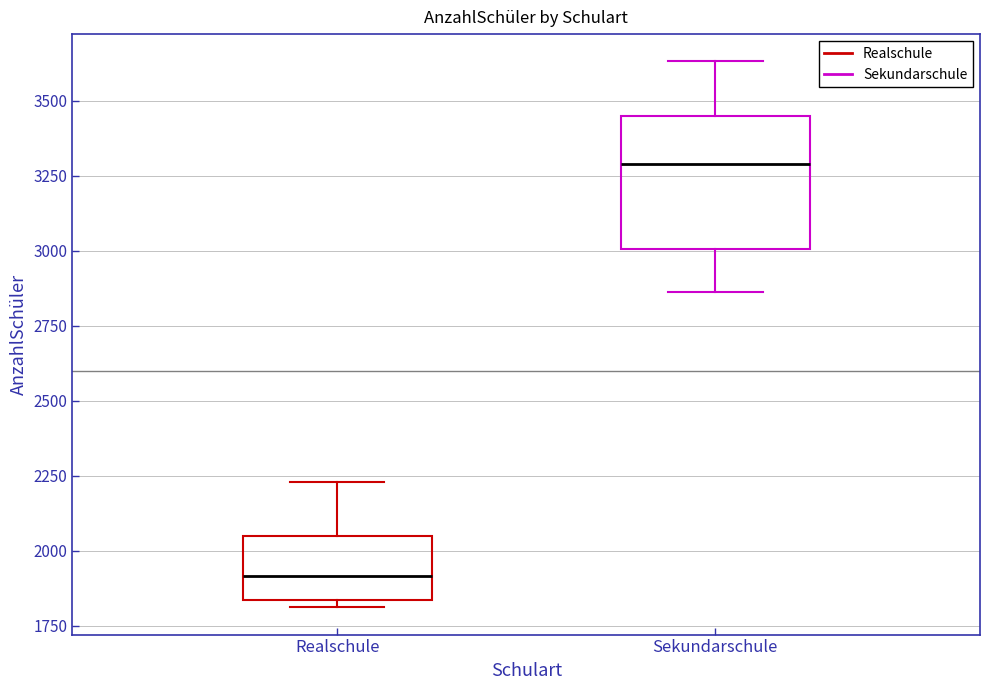

Comparing the boxes themselves (not the whiskers), which one is the tallest?

Sekundarschule